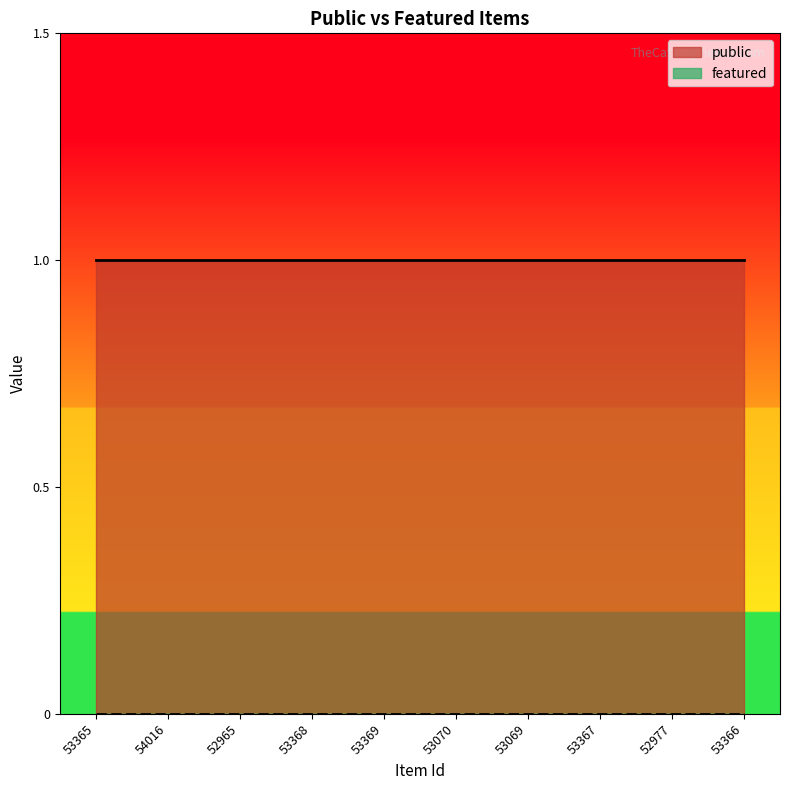

True or false: public has more than 0 points higher than both neighbors.

False